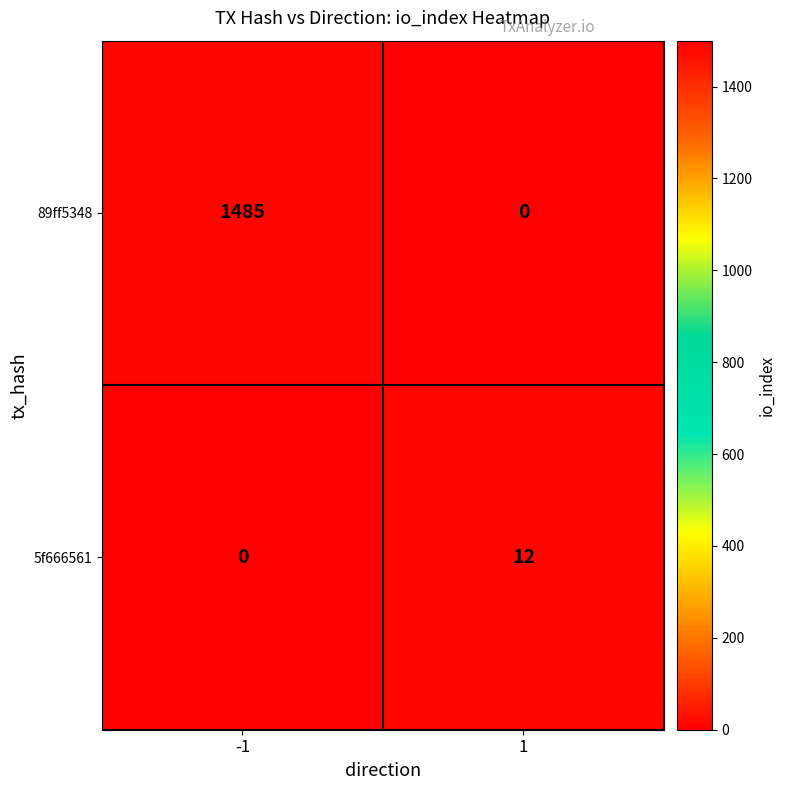

Which series has the largest range (max minus min)?

89ff5348